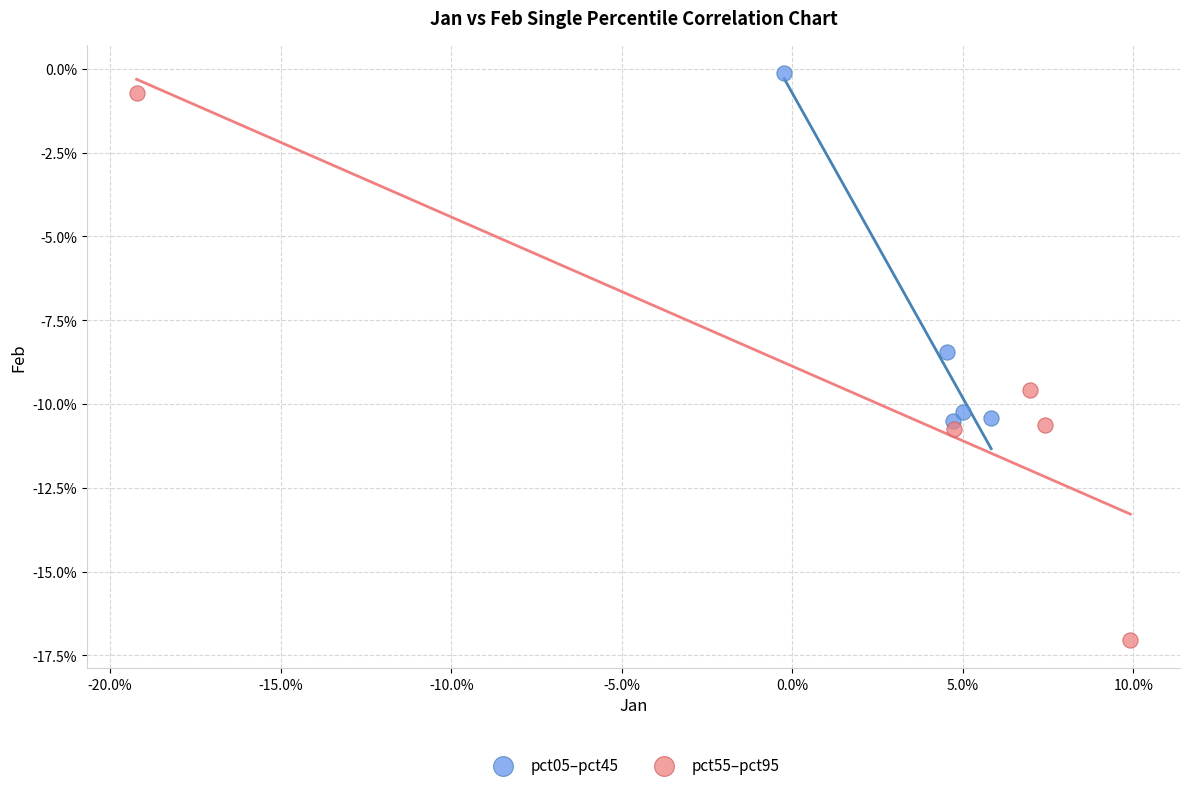

Which series has the widest spread of Y values?

pct55–pct95